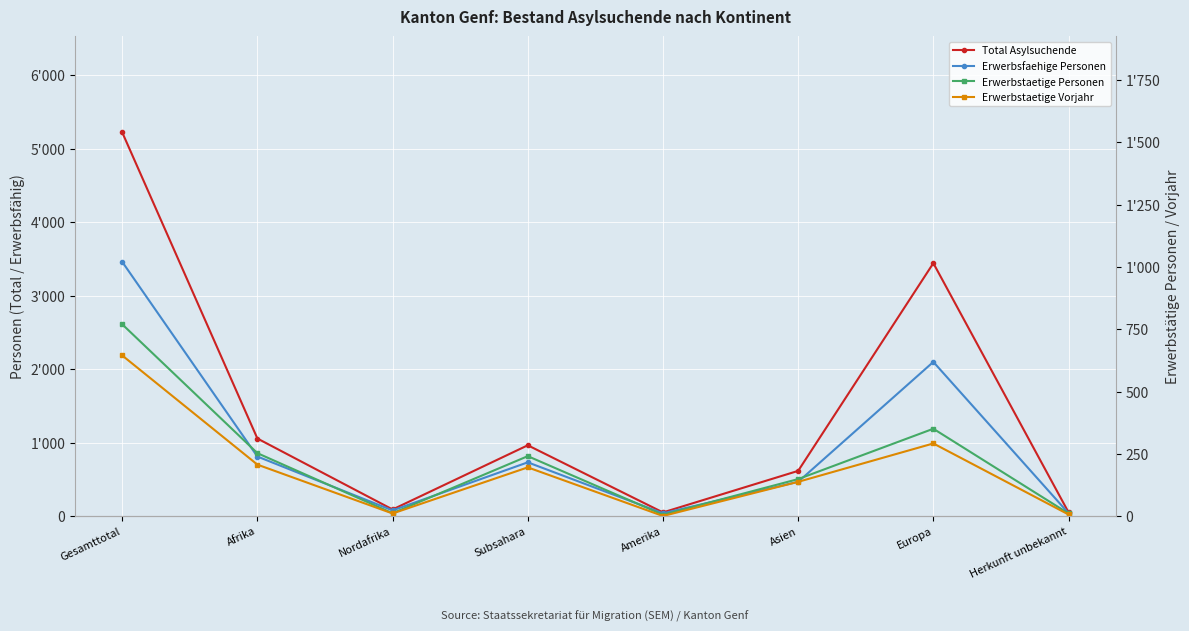

The Erwerbstaetige Vorjahr series shows 48 at Asien. True or false?

False